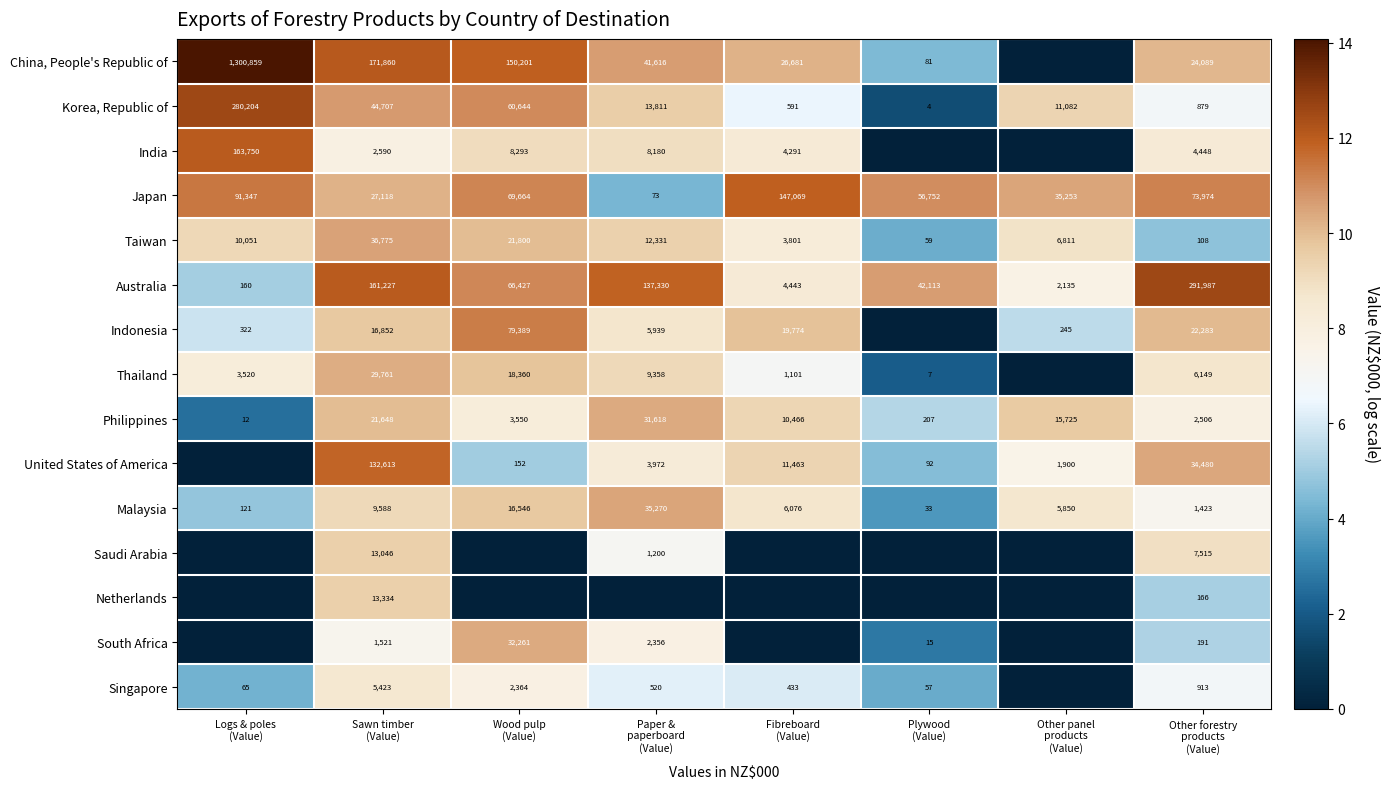

What is the difference between the second highest and second lowest values in the Taiwan series?

21692